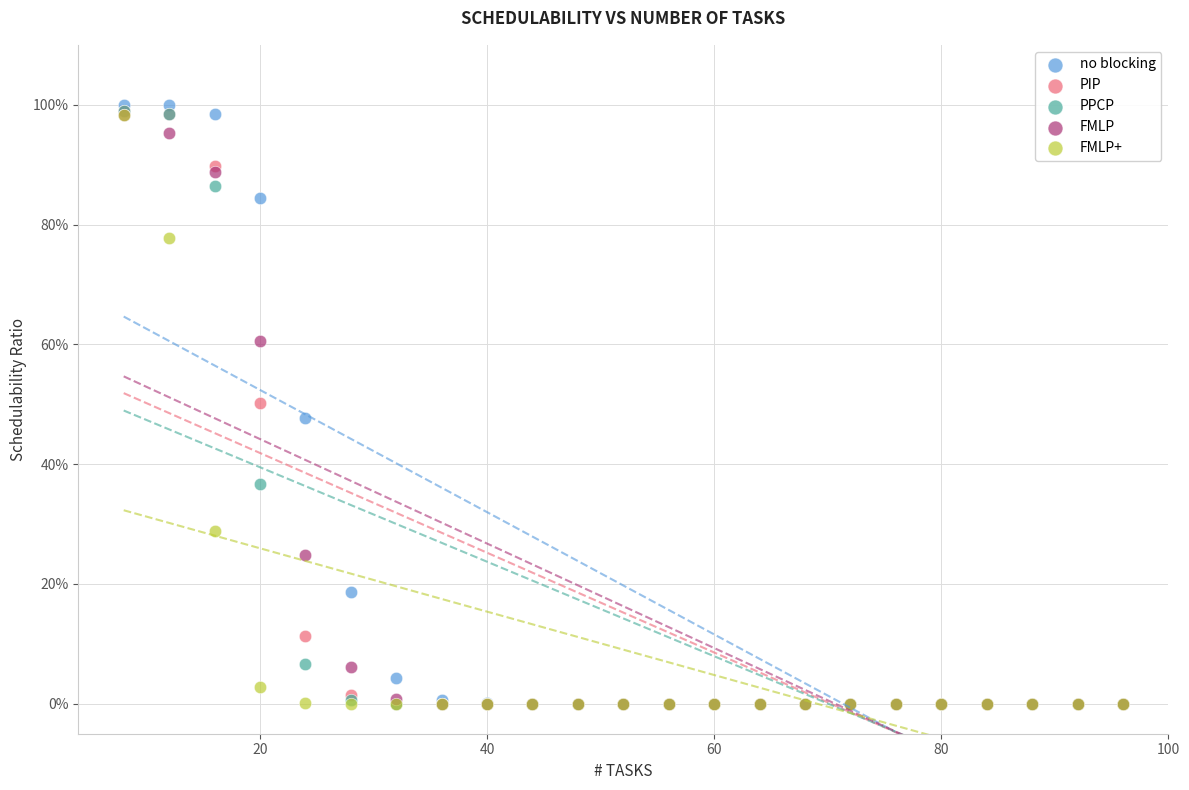

What are all the series names shown in the legend?

no blocking, PIP, PPCP, FMLP, FMLP+